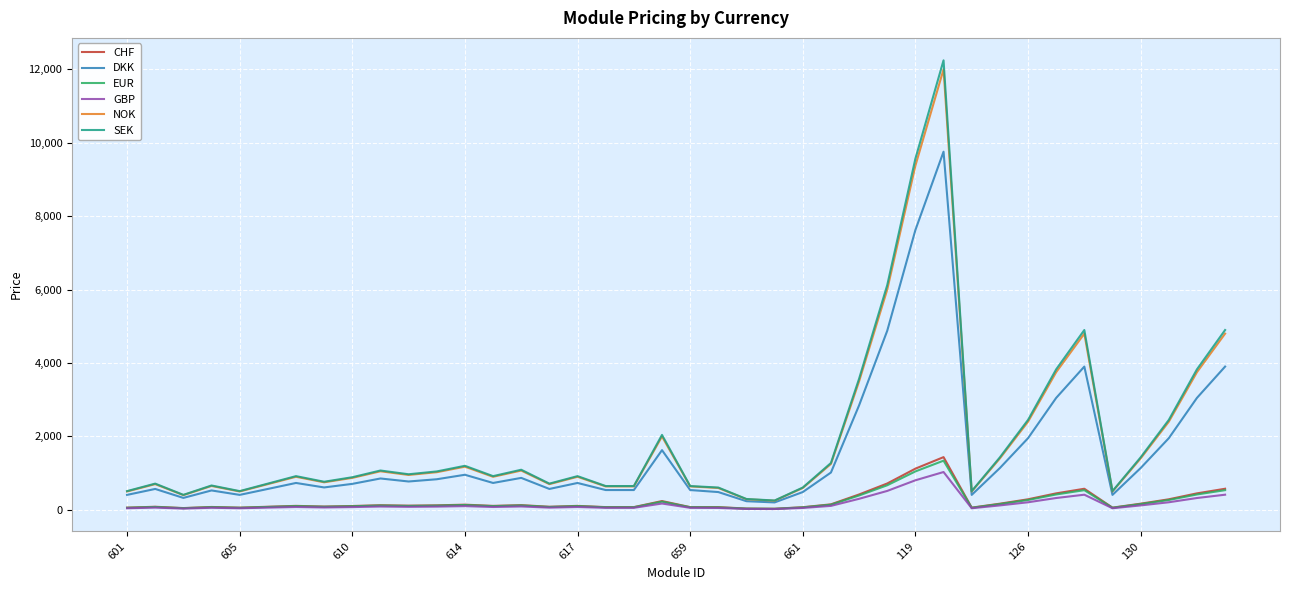

Which series has the widest spread of values?

SEK